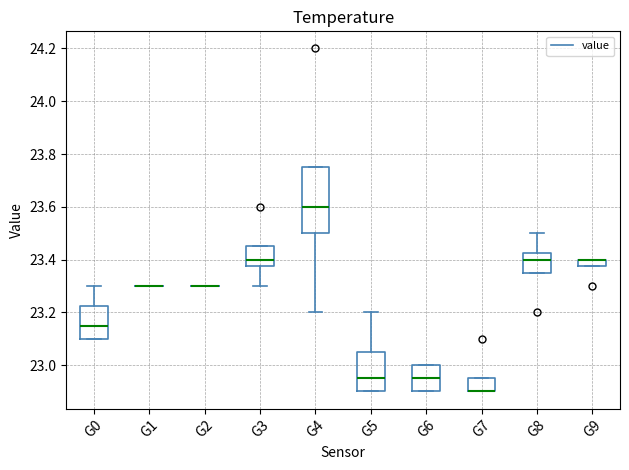

Where is the lower edge of the box for G8 on the y-axis? The values are not printed on the chart, so give them approximately, as read against the axis.

23.36